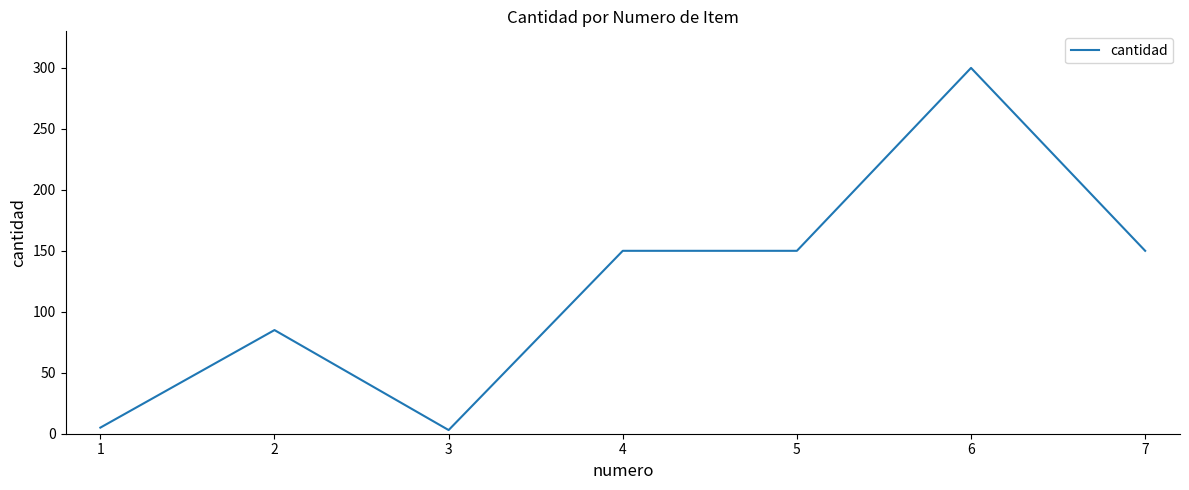

The chart shows a value of 201 at 7. True or false?

False